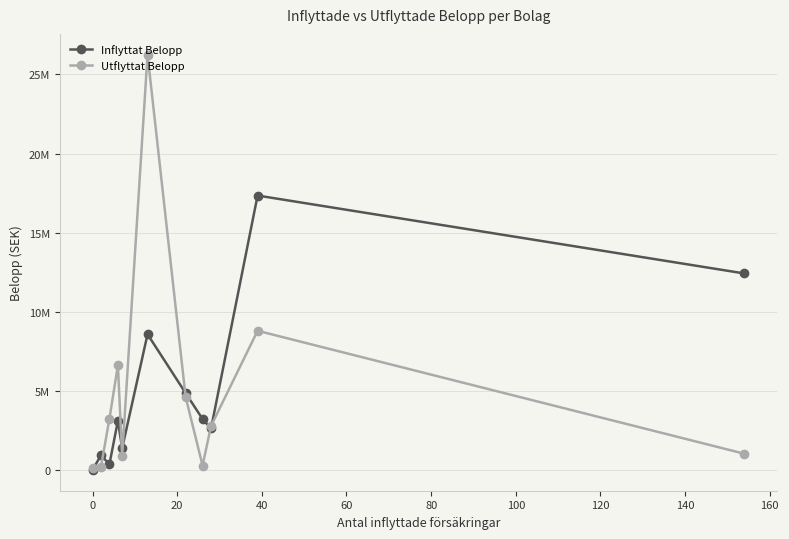

How many times do Utflyttat Belopp and Inflyttat Belopp cross each other?

7